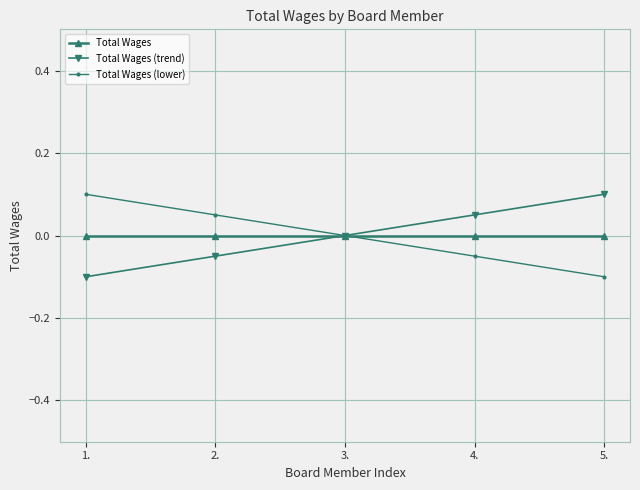

The Total Wages (lower) series shows -0.1 at 4.. True or false?

True